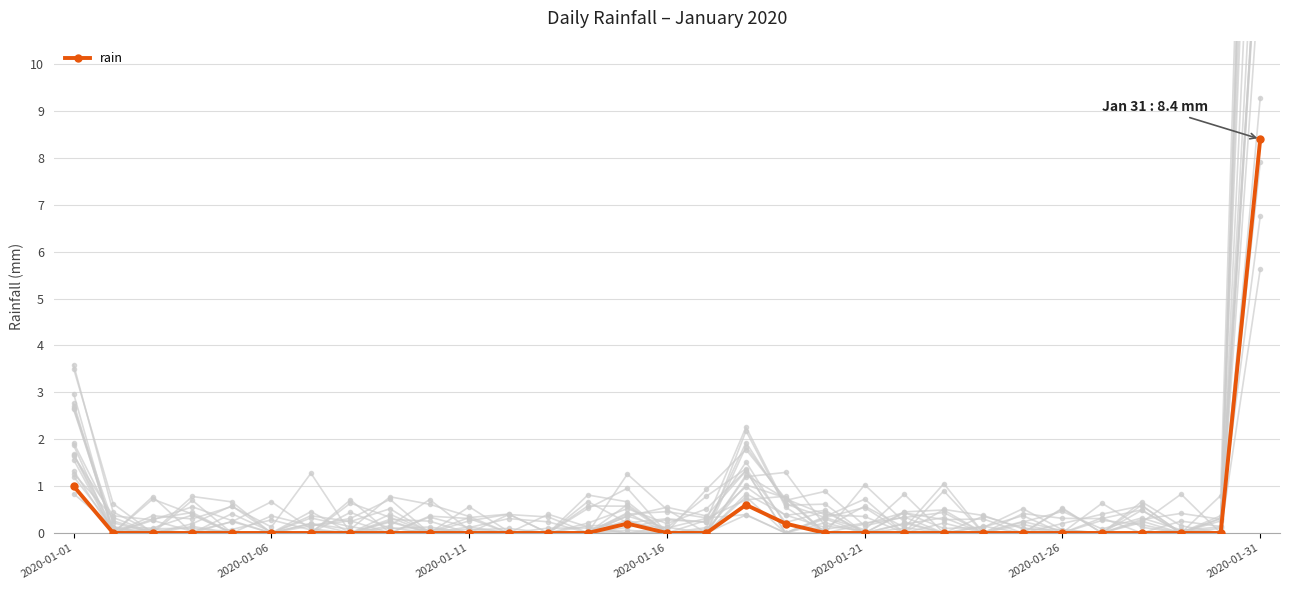

True or false: rain has more than 0 points higher than both neighbors.

True